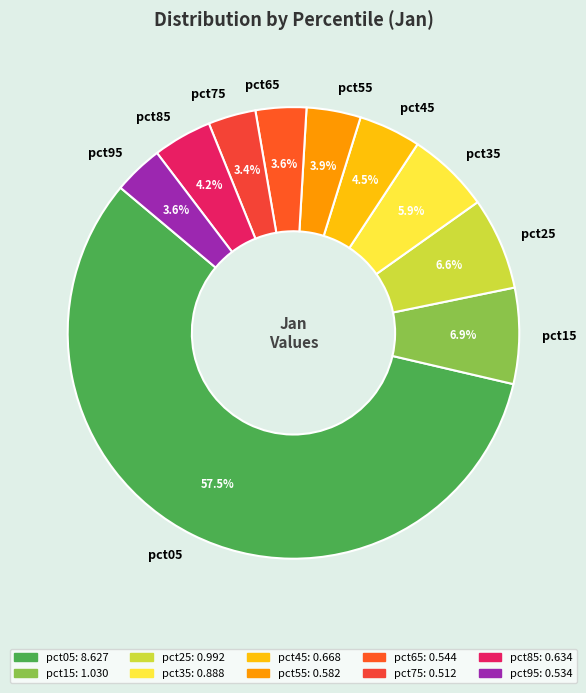

What is the majority slice?

pct05